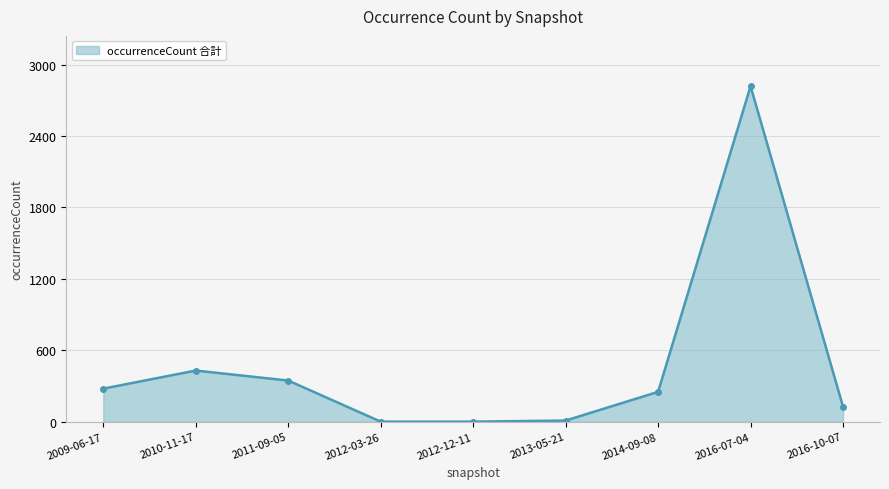

True or false: the data has more than 1 interior local peaks.

True